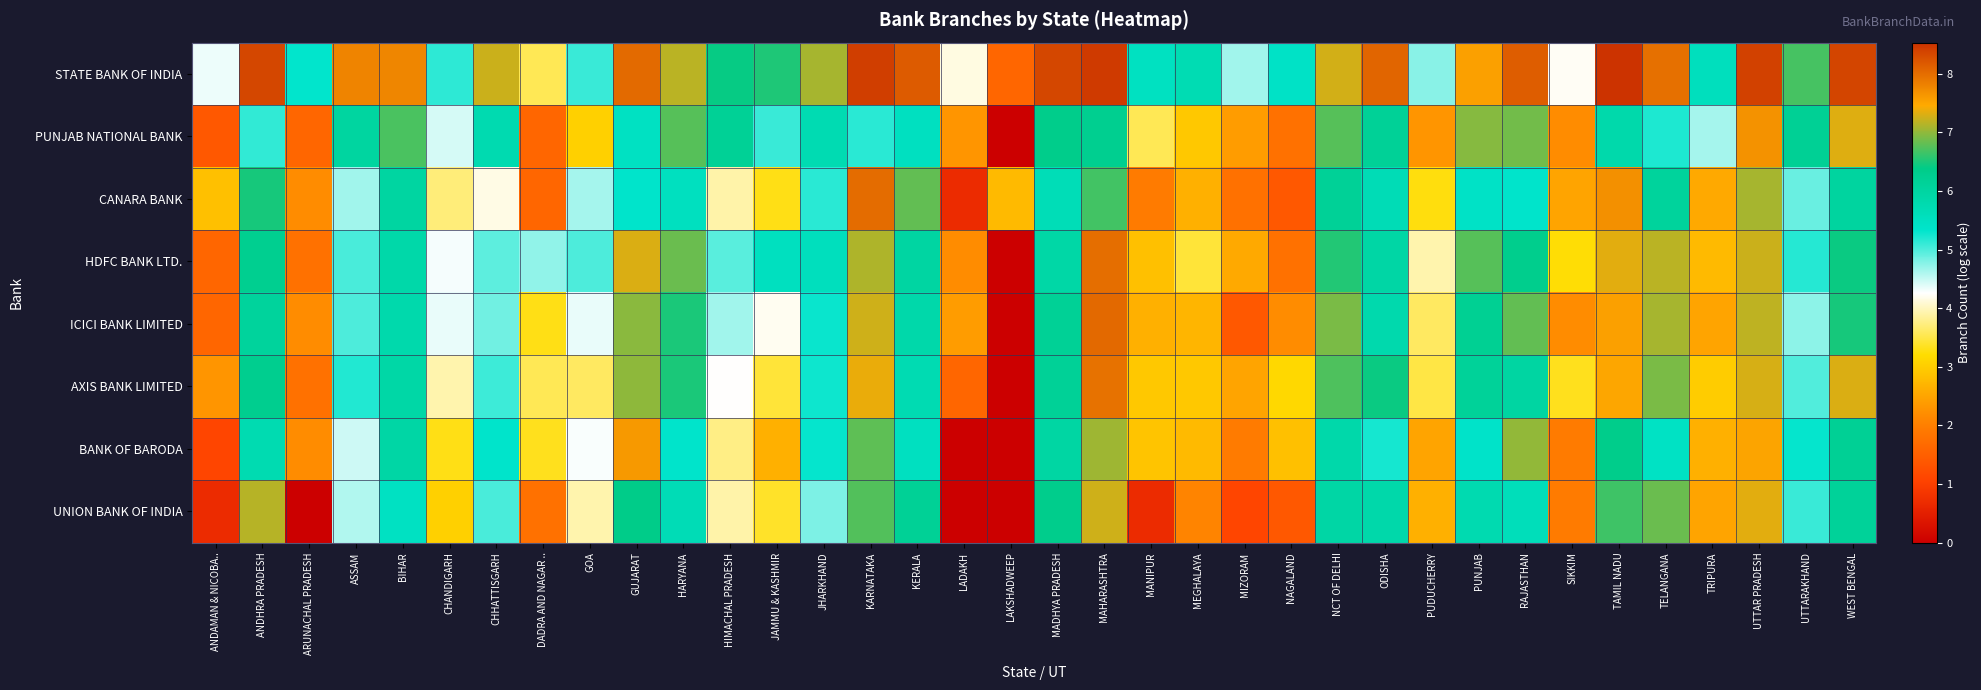

Which series has the largest total across all categories?

STATE BANK OF INDIA